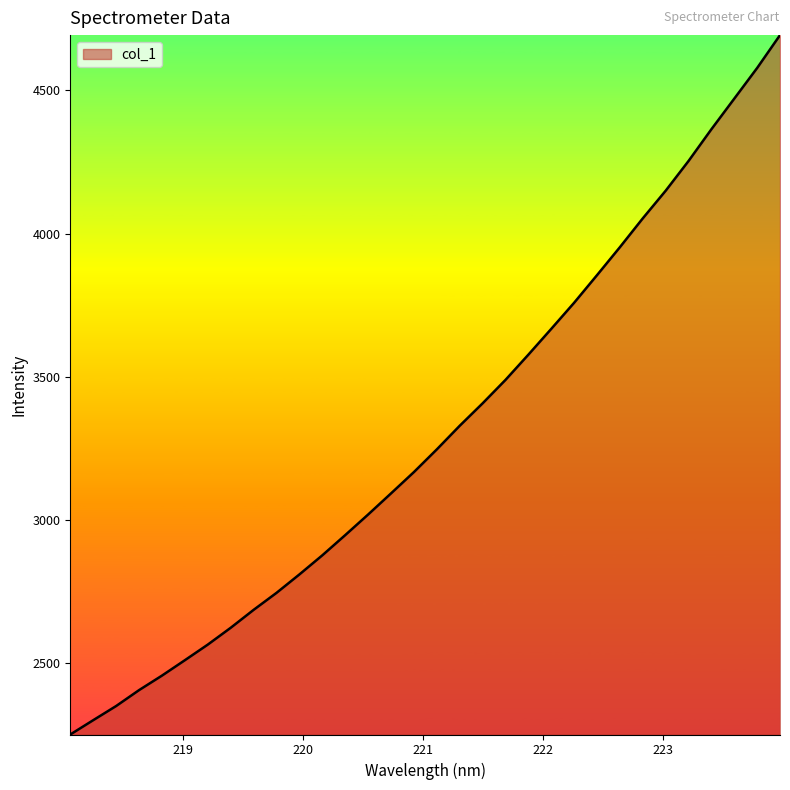

What is the difference between the maximum and minimum values?

2440.7